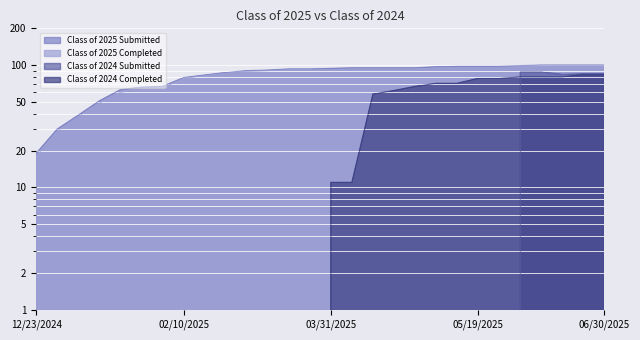

At which category is the sum across all series the highest?

06/21/2025